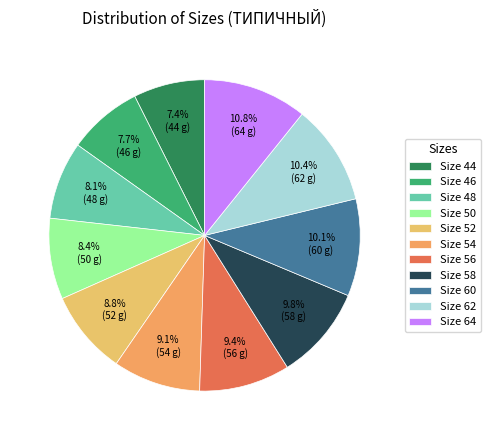

How many segments does this pie chart have?

11